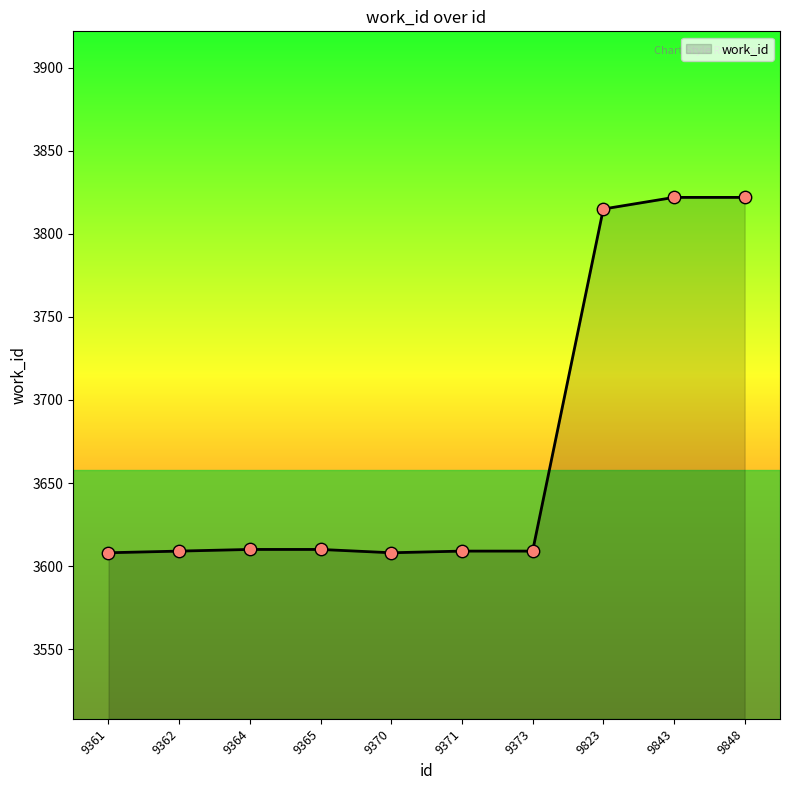

What is the change in value from 9362 to 9848?

+213